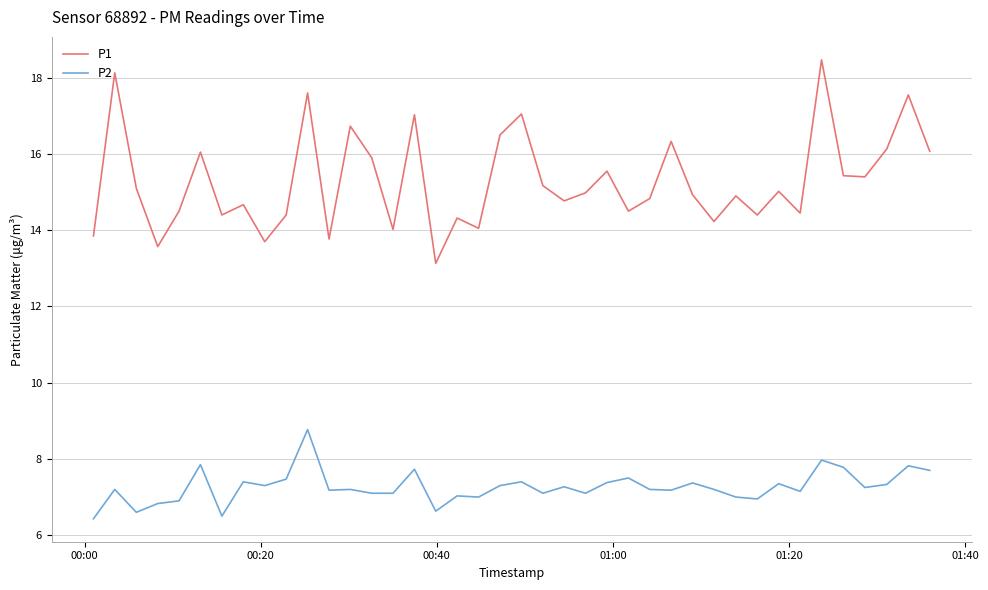

What is the highest value of the P1 series?

18.5